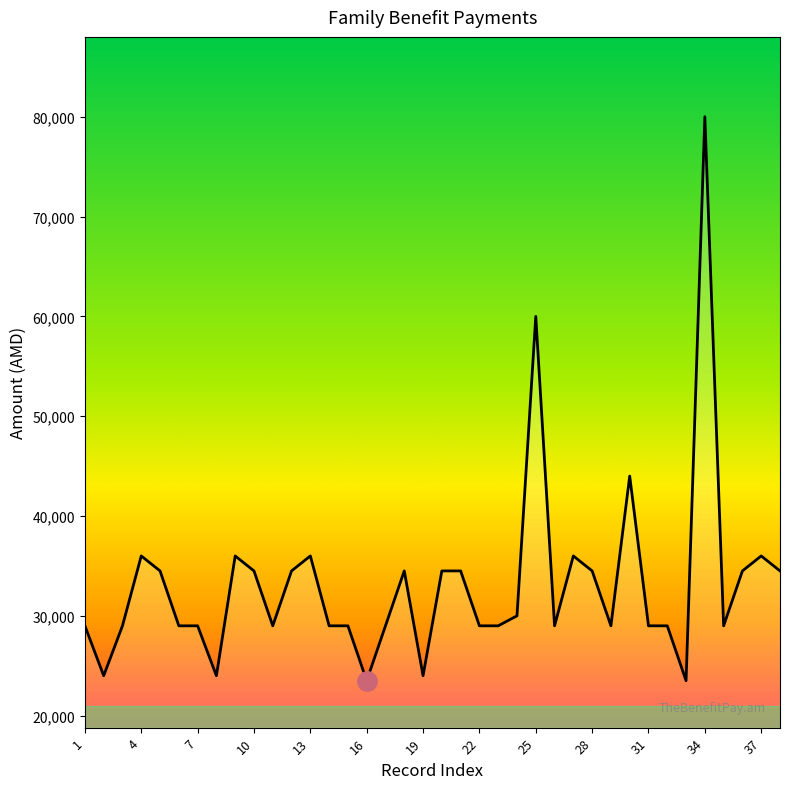

What is the greatest value displayed?

80000